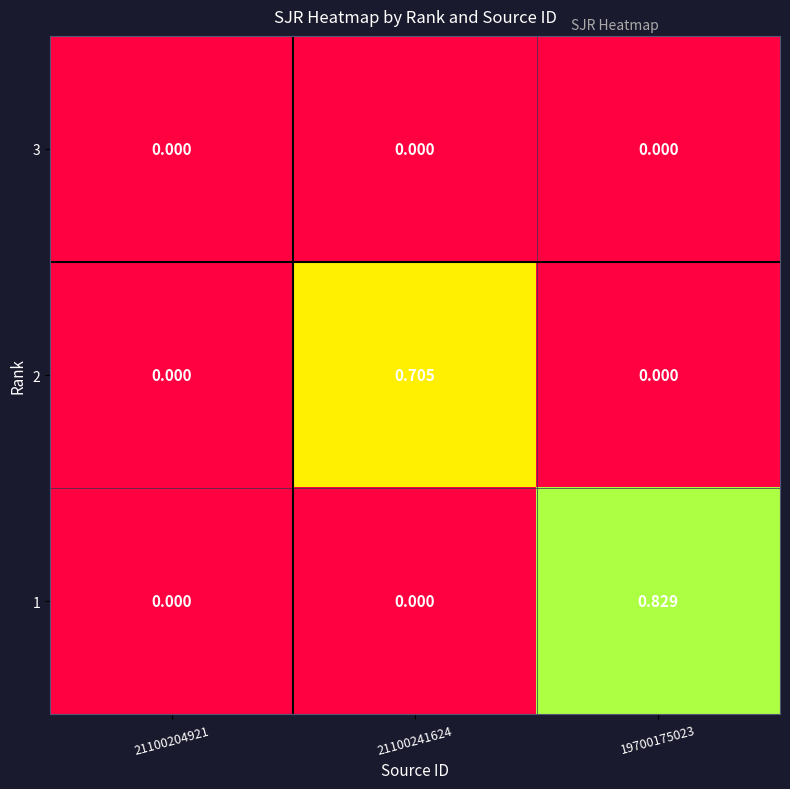

Is the value of 1 at 21100241624 greater than the value of 2 at 21100241624?

No